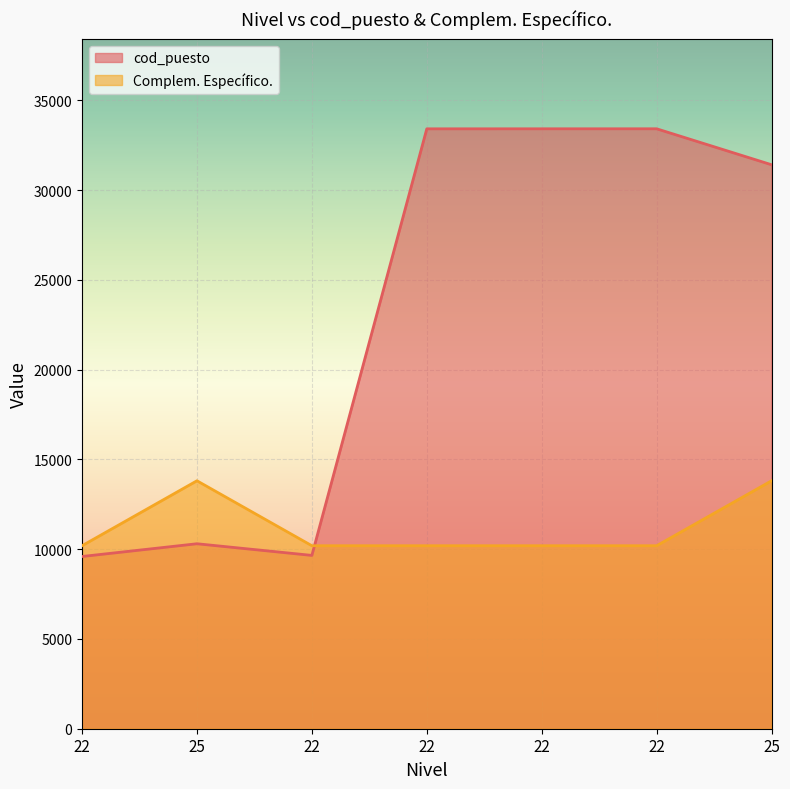

True or false: cod_puesto has more than 1 interior local peaks.

True